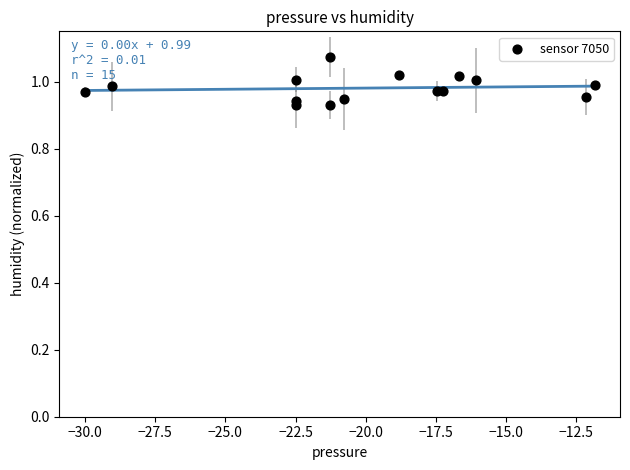

What is the range of X values (max minus min)?

18.2